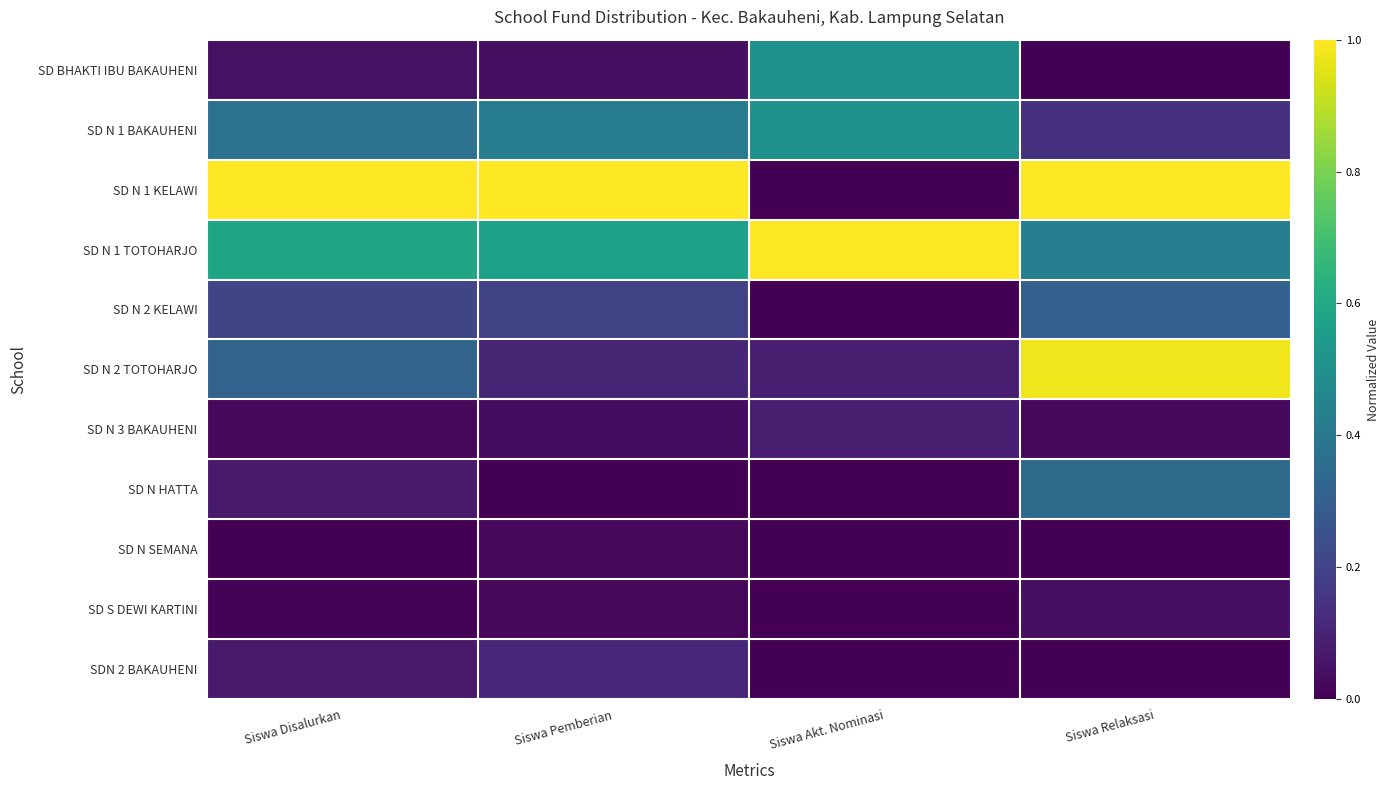

Which has a higher value, Siswa Disalurkan or Siswa Akt. Nominasi?

Siswa Akt. Nominasi